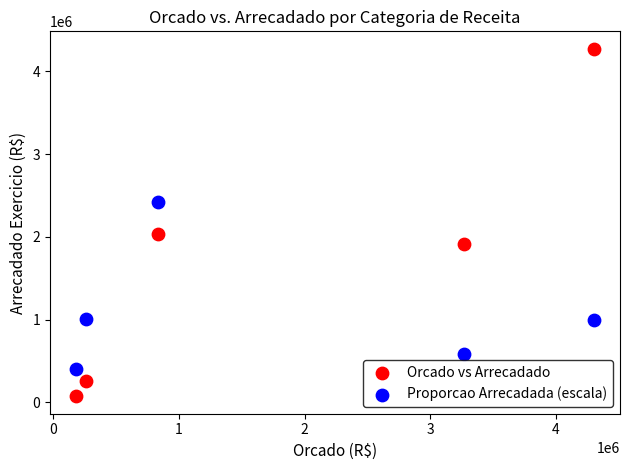

What is the X range (max minus min) for the scatter plot?

4124158.1